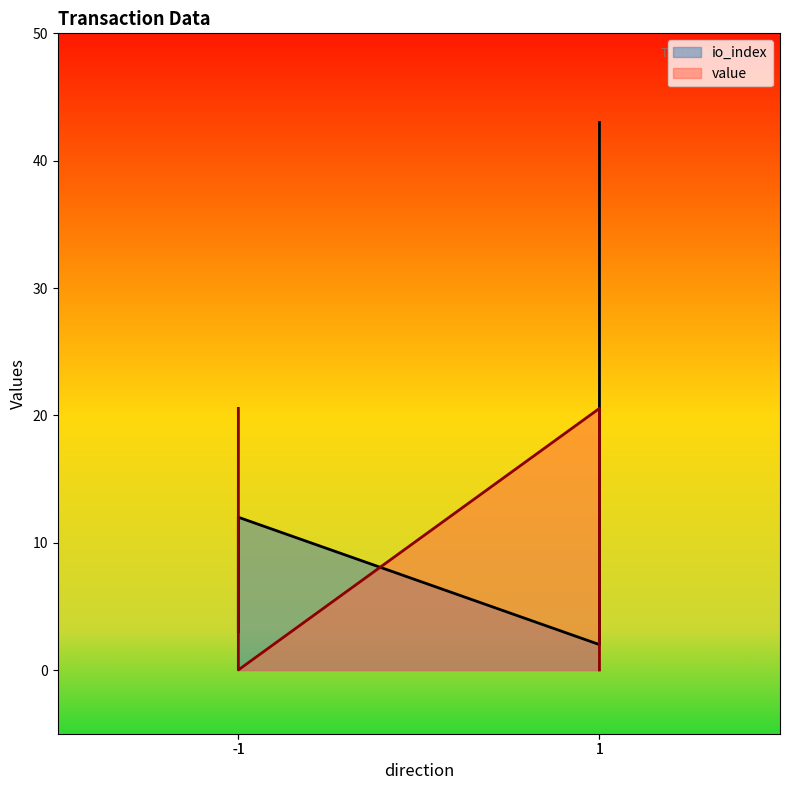

What is the difference between the second highest and second lowest values in the value series?

20.5